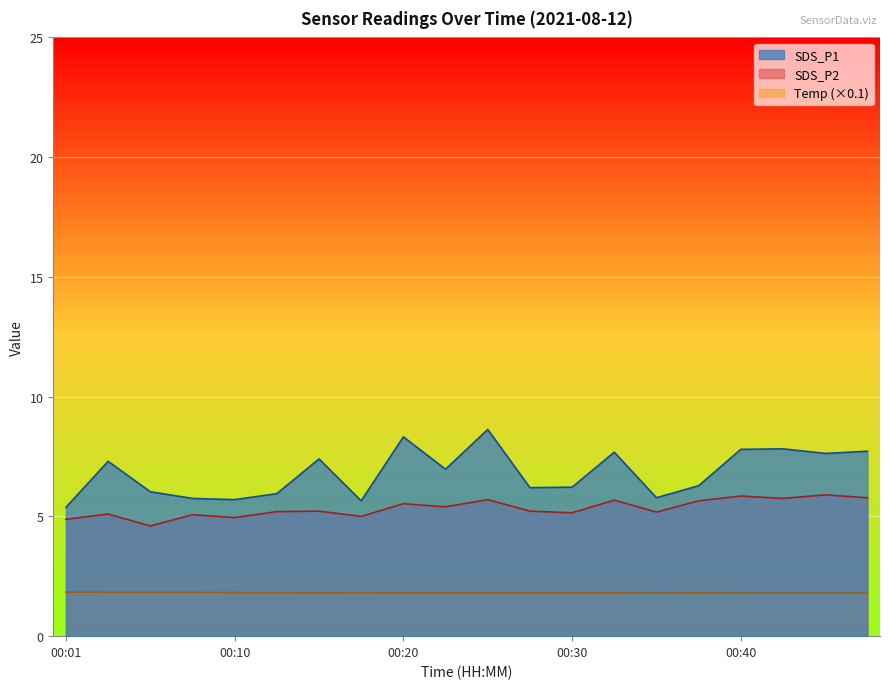

True or false: SDS_P2 and Temp cross at least once.

False